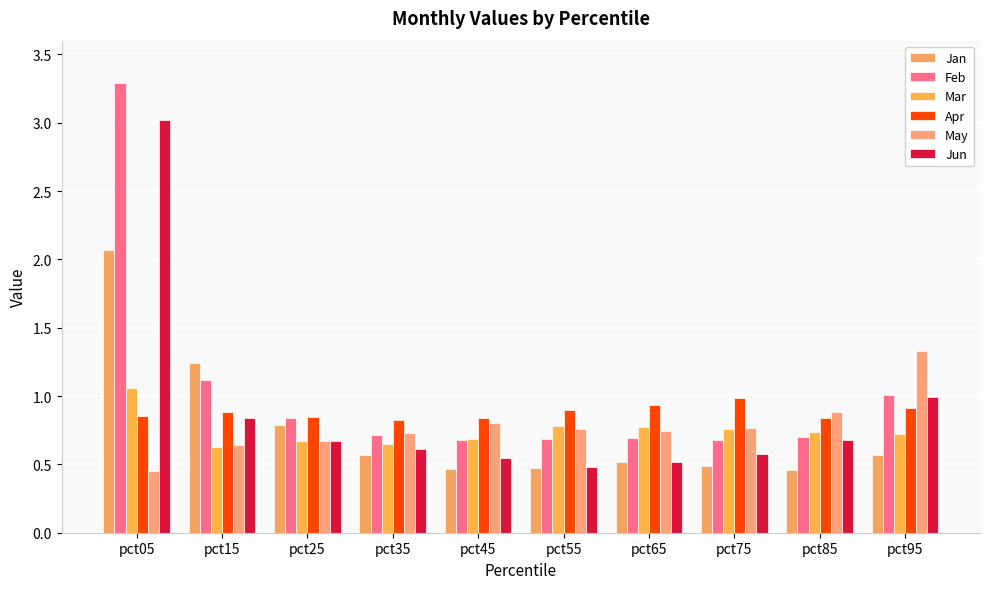

At how many categories does at least one series exceed 2?

1